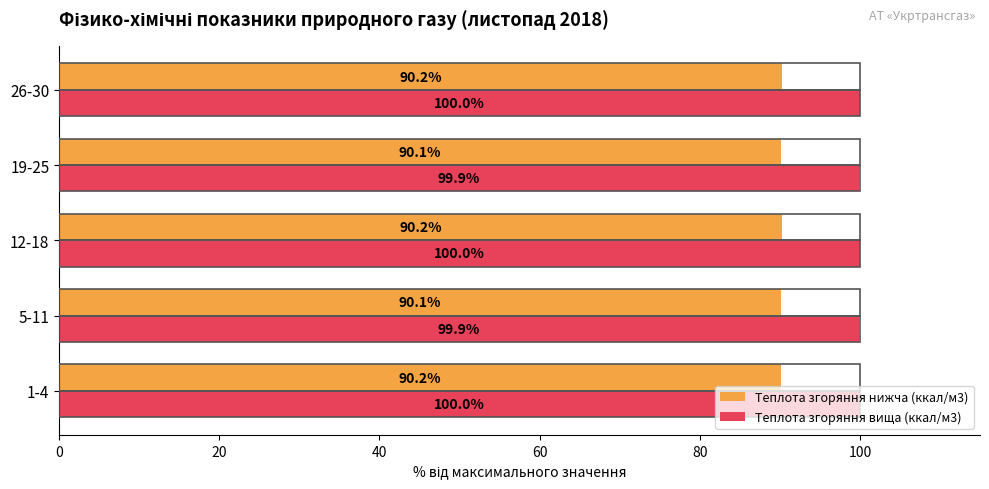

Which series has the largest total across all categories?

Теплота згоряння вища (ккал/м3)